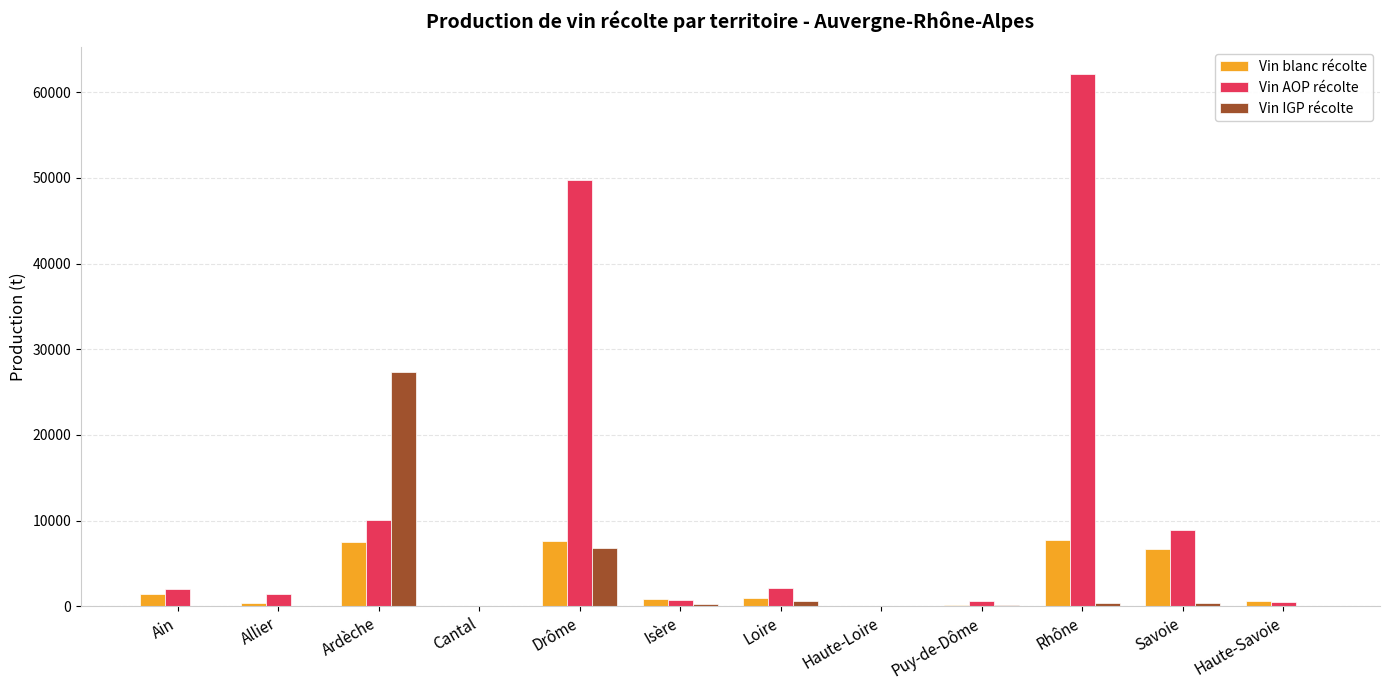

The value of Vin AOP récolte at Rhône is 62145.1. True or false?

True